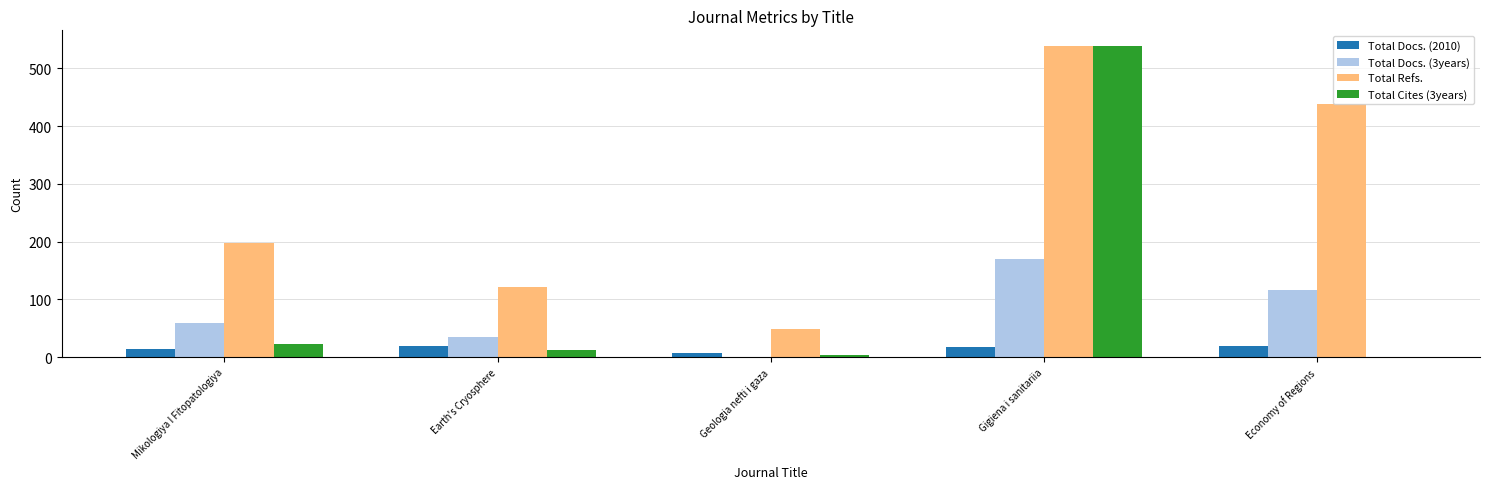

At which category is the sum across all series the highest?

Gigiena i sanitariia